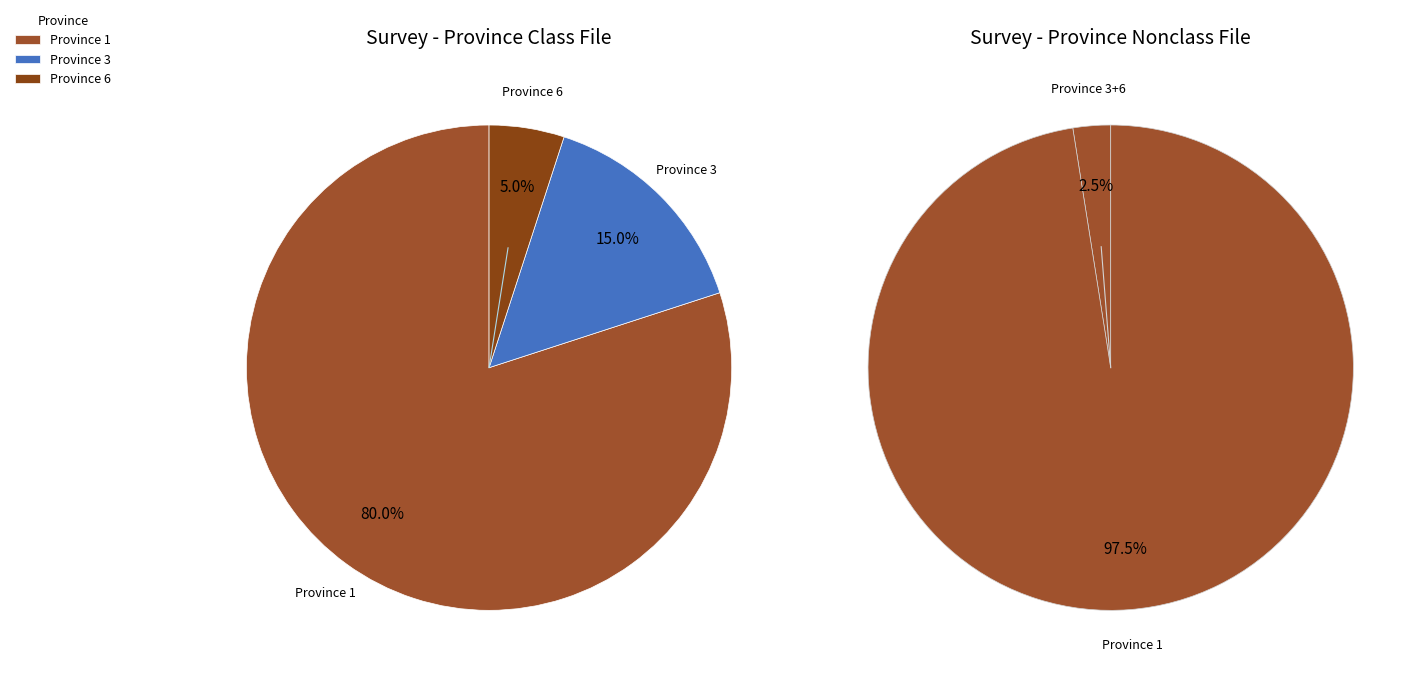

Does any single category account for the majority?

Yes